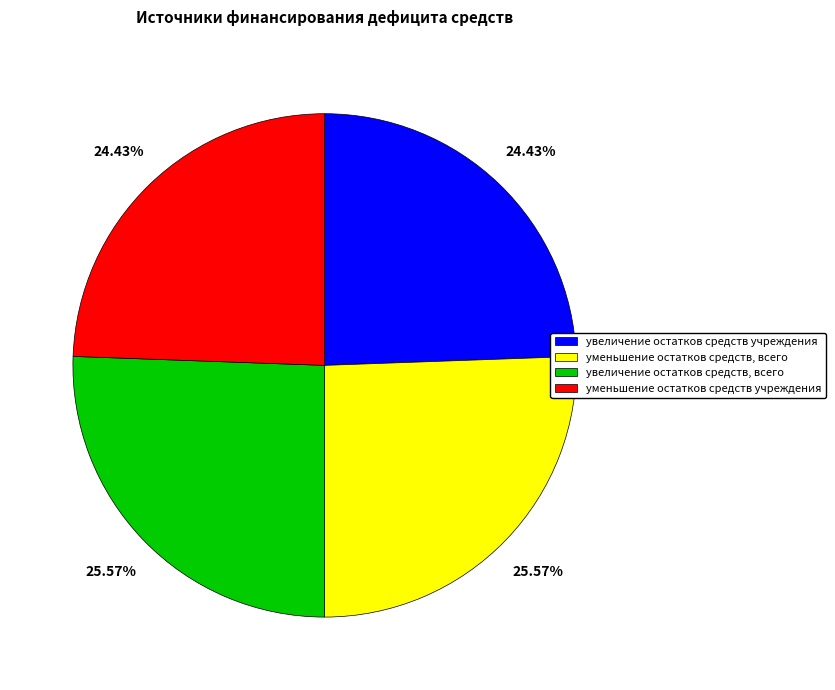

Which has a higher value, увеличение остатков средств учреждения or уменьшение остатков средств, всего?

уменьшение остатков средств, всего